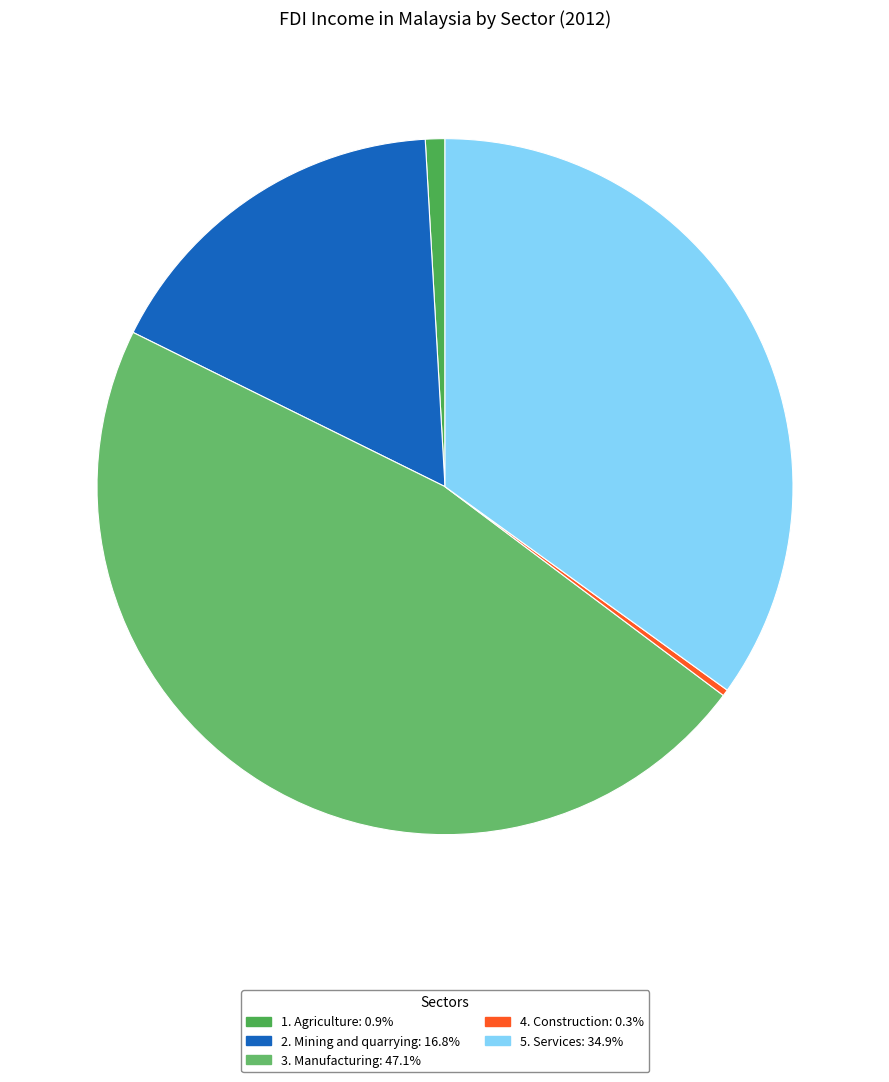

What is the smallest slice in the pie chart?

4. Construction